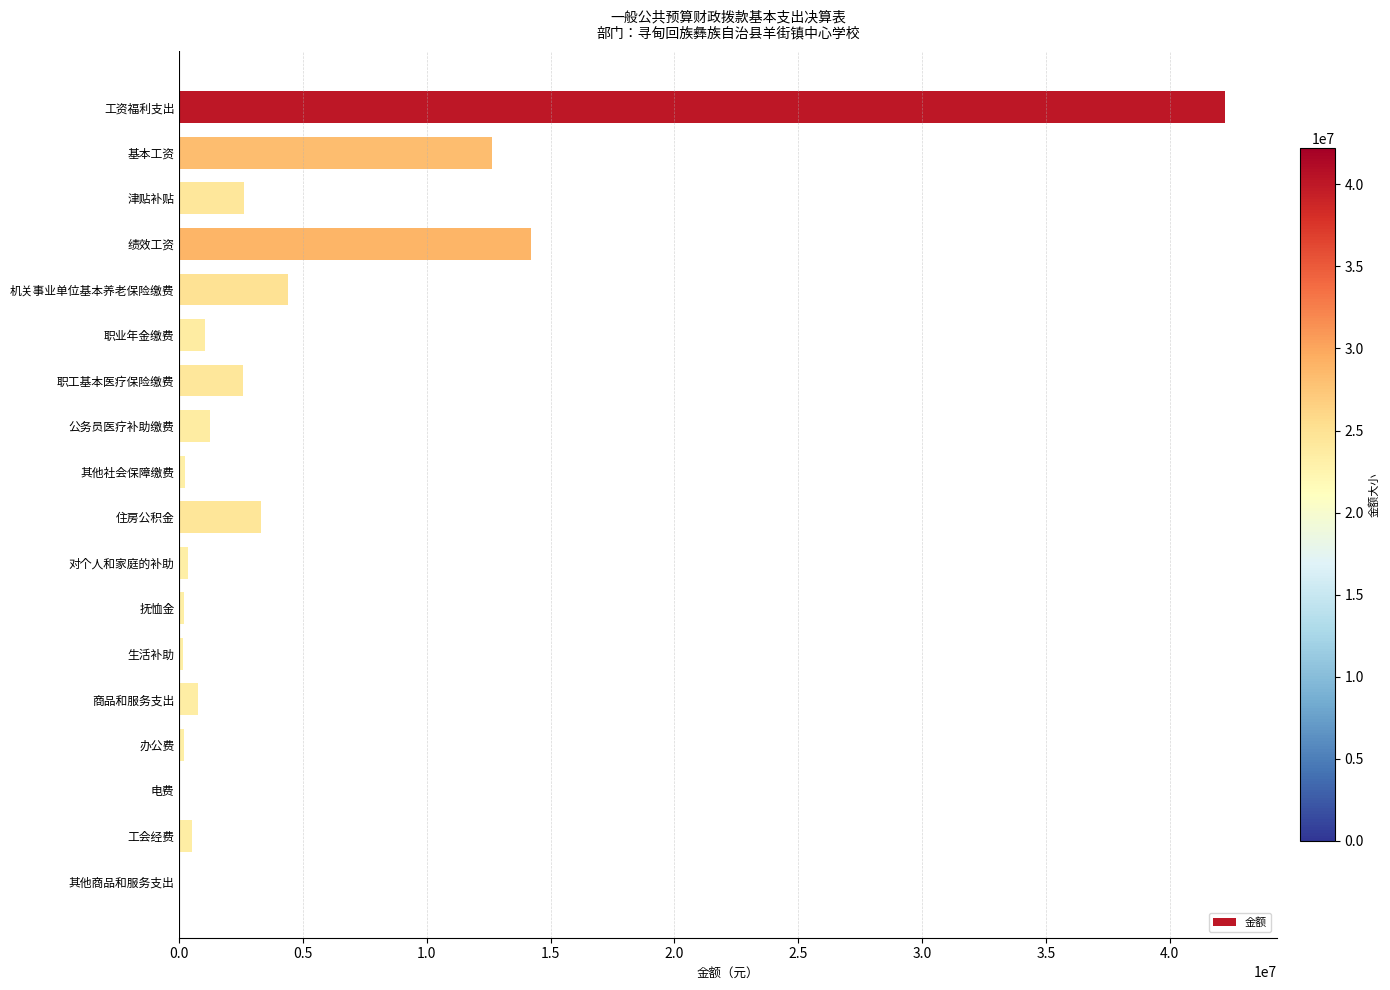

At which label is the value closest to 21120795?

绩效工资